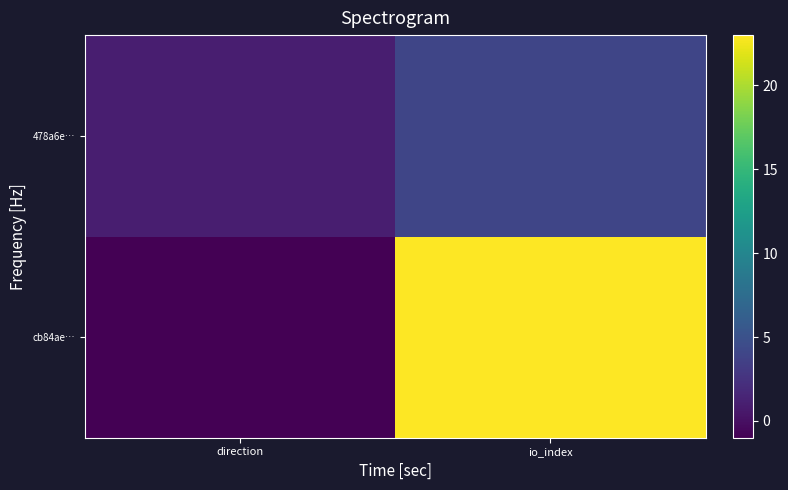

Reading left to right, what are all the values shown in this chart?

cb84ae…: direction=-1	io_index=23
478a6e…: direction=1	io_index=4